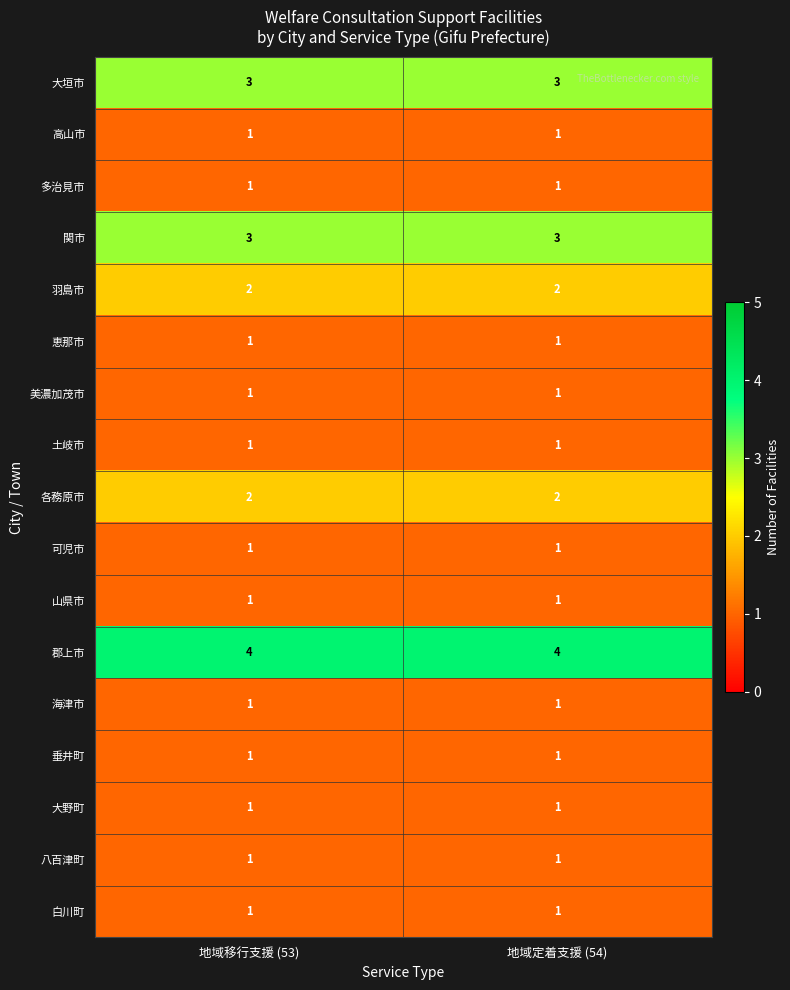

What is the spread (max minus min) of values at 地域移行支援 (53)?

3